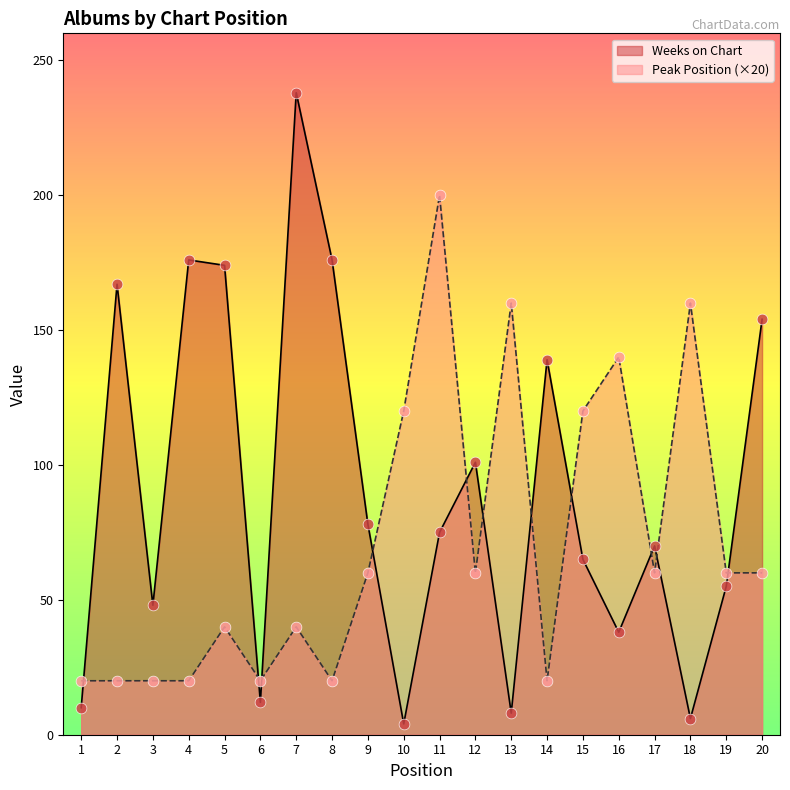

Which series has the largest total across all categories?

Weeks on Chart